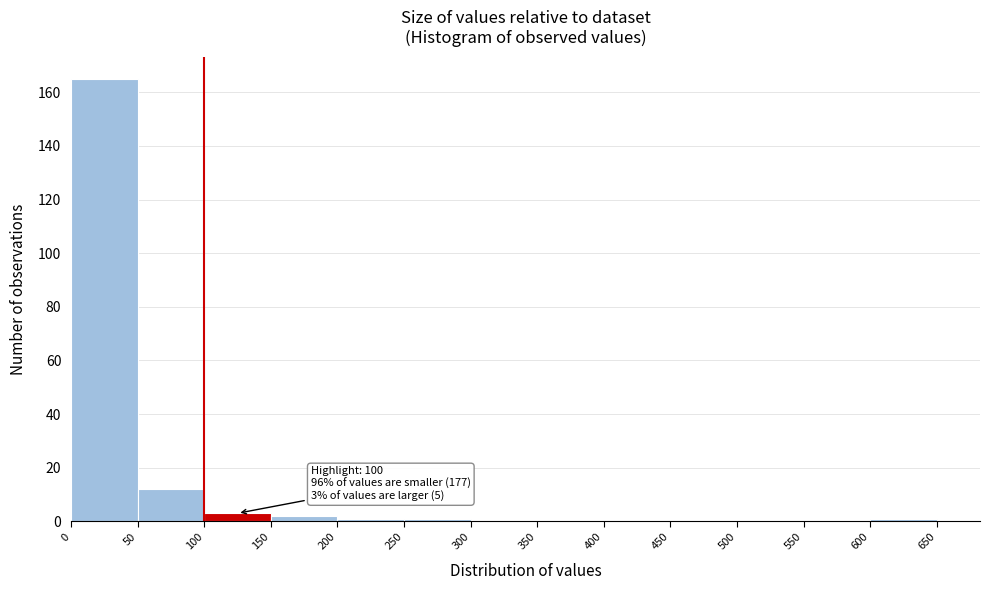

Over which range of the x-axis is the bar tallest?

0 to 50